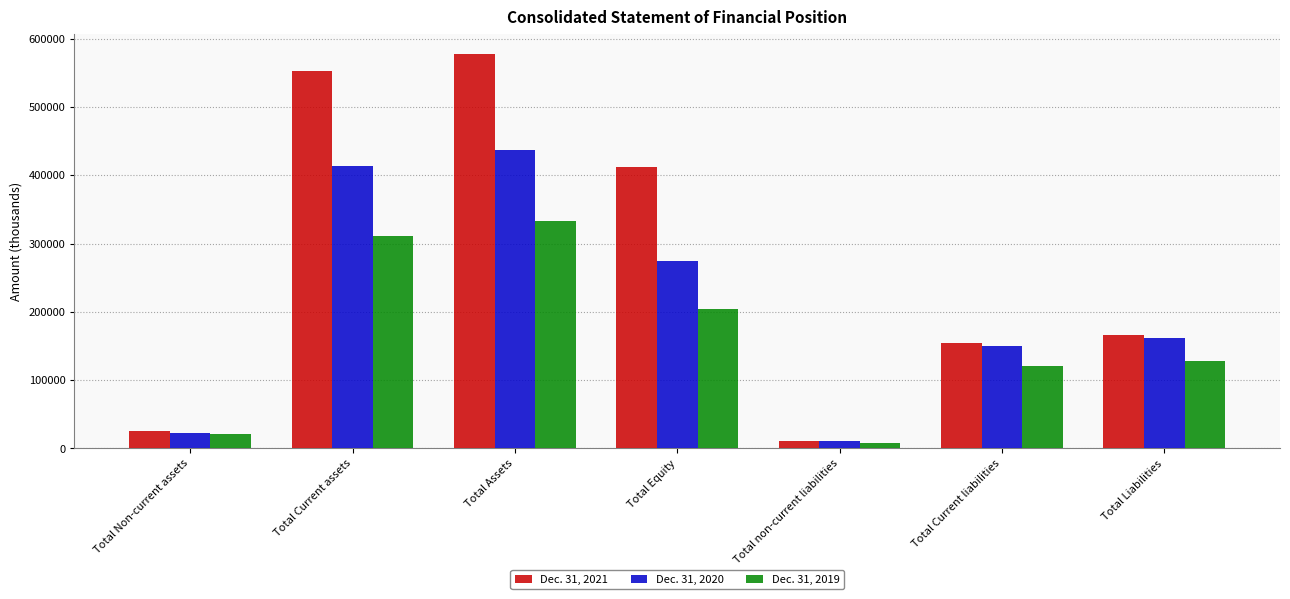

The Dec. 31, 2021 series shows 882366 at Total Assets. True or false?

False